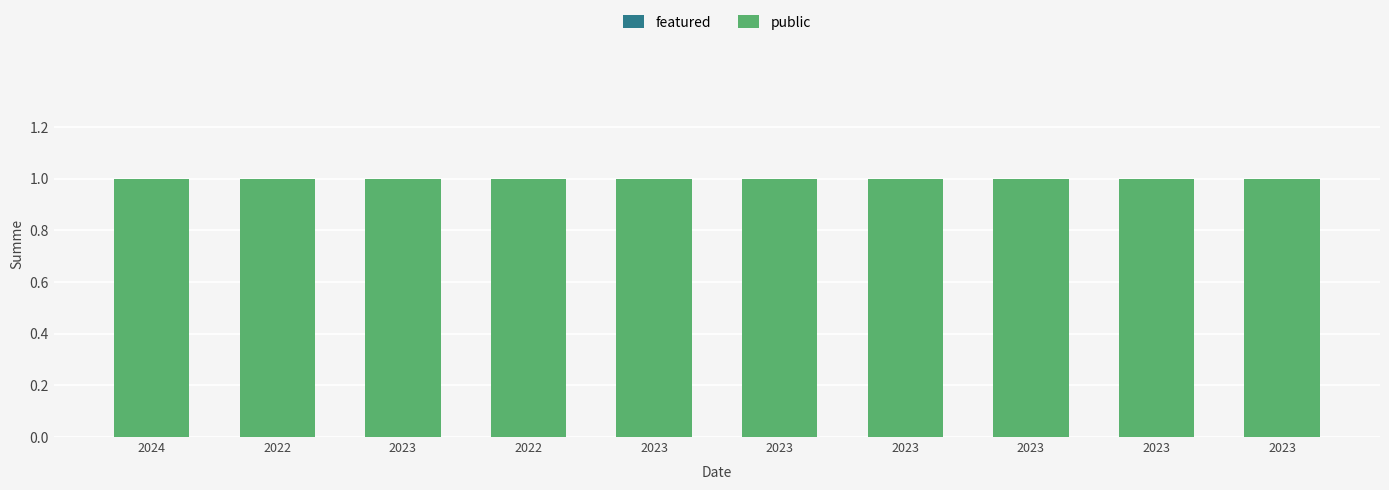

Rank the series at 2023 from lowest to highest value.

featured, public